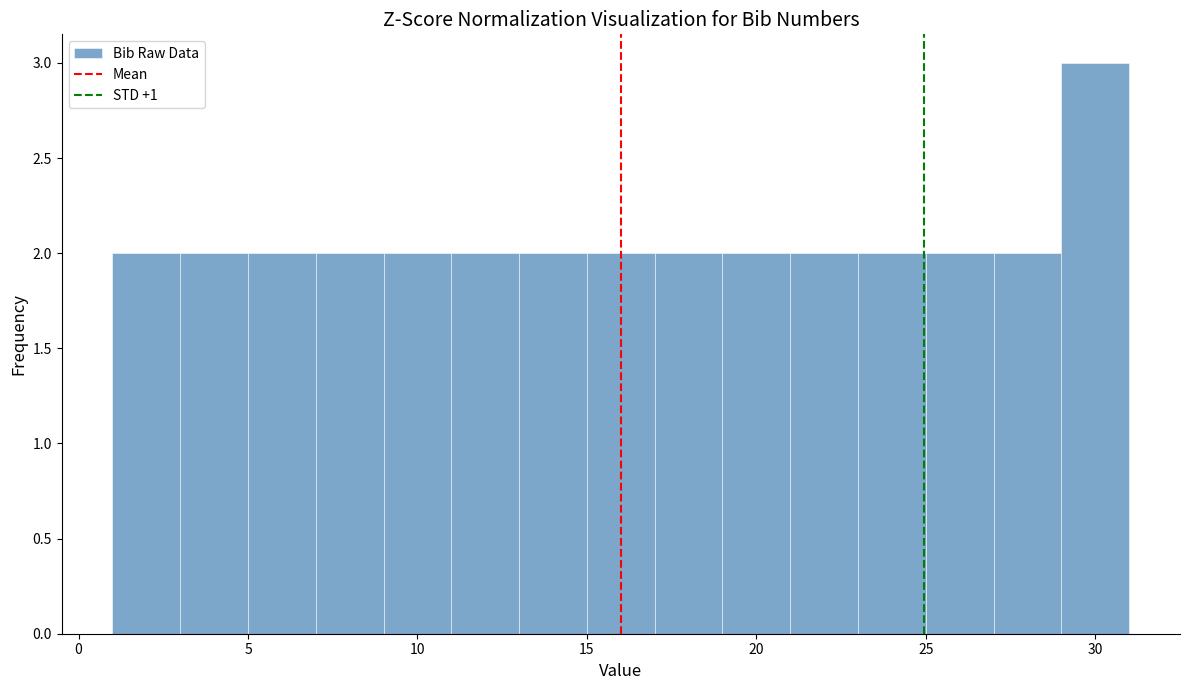

Which range on the x-axis has the tallest bar?

29 to 31